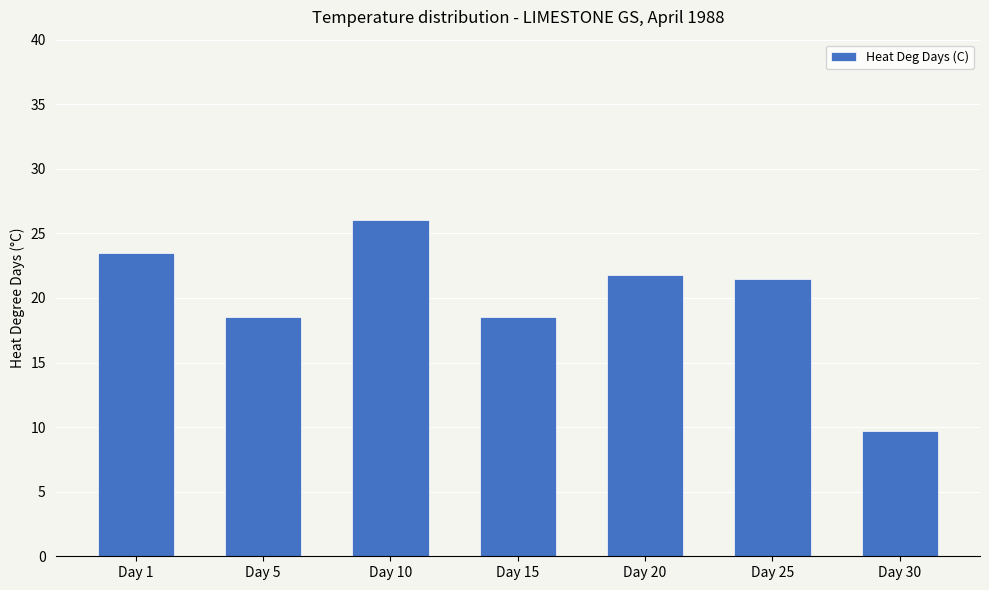

Where does the data first go above 21?

Day 1